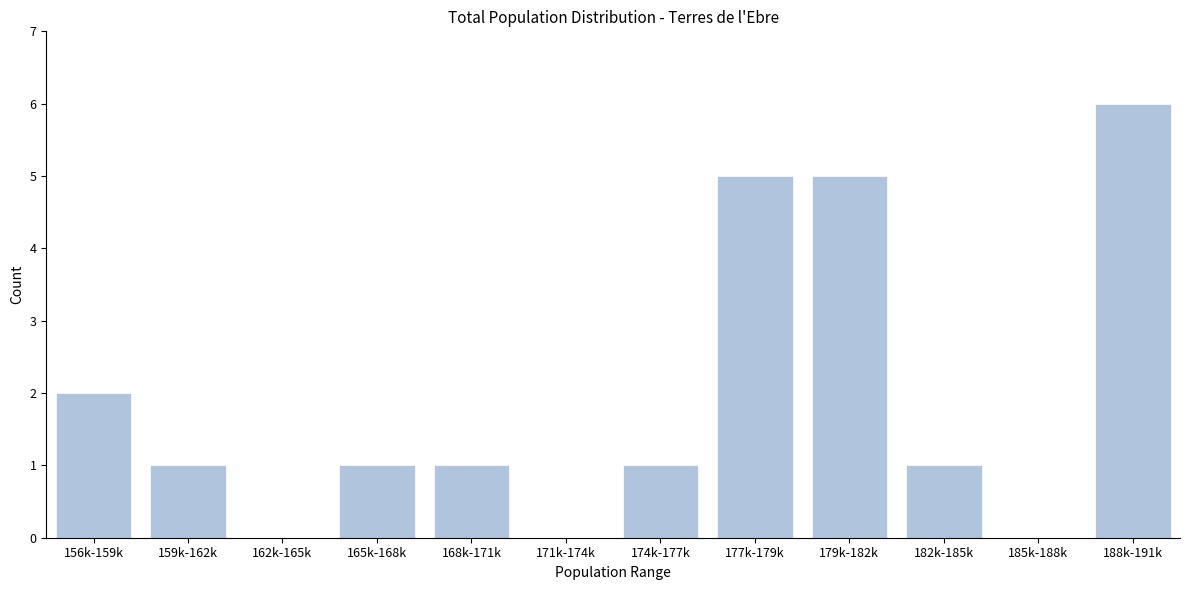

Reading left to right, what are all the values shown in this chart?

156k-159k=2	159k-162k=1	162k-165k=0	165k-168k=1	168k-171k=1	171k-174k=0	174k-177k=1	177k-179k=5	179k-182k=5	182k-185k=1	185k-188k=0	188k-191k=6